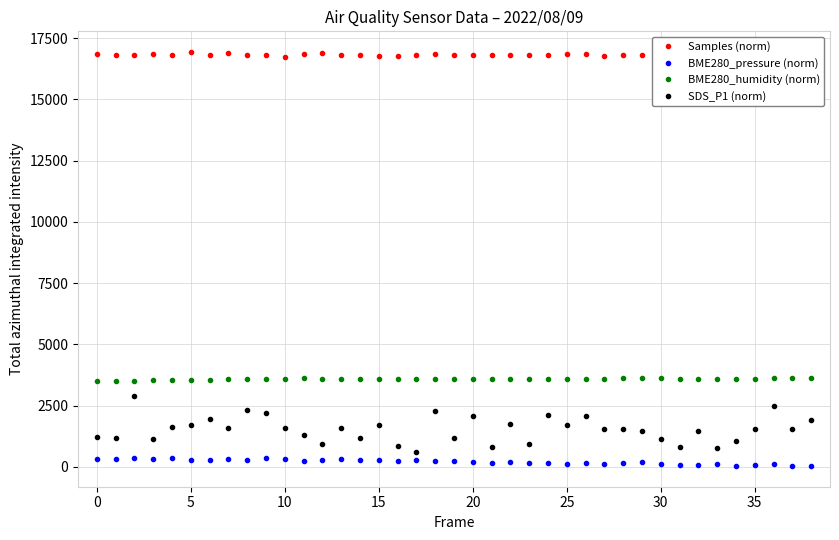

What are all the series names shown in the legend?

Samples (norm), BME280_pressure (norm), BME280_humidity (norm), SDS_P1 (norm)